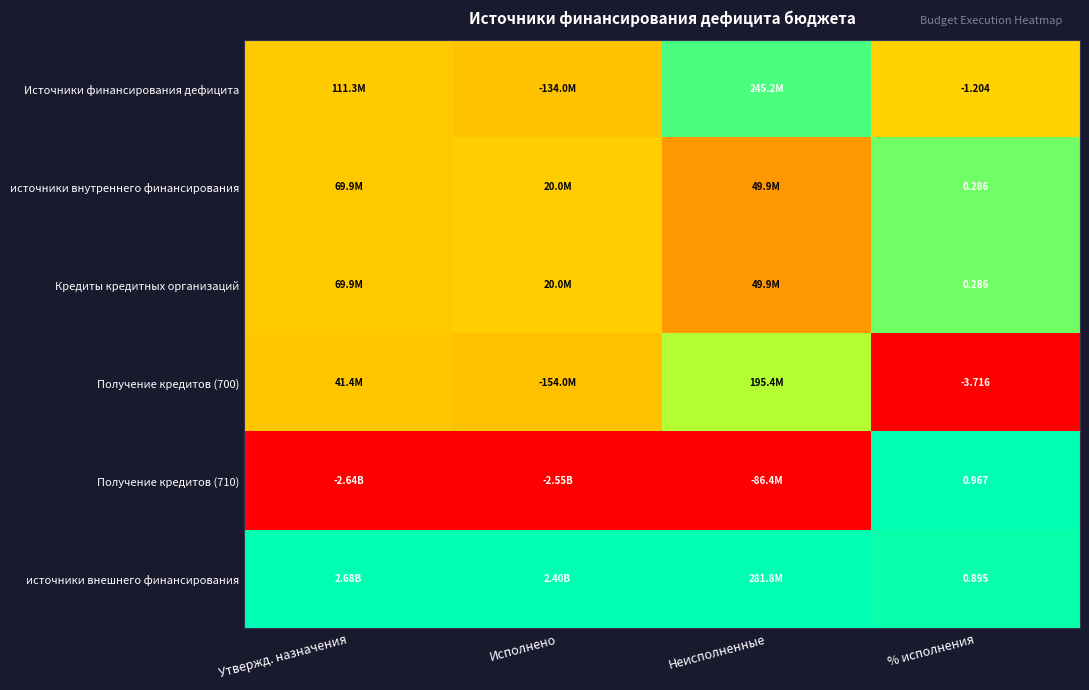

True or false: источники внешнего финансирования has a value of 1.3 at Неисполненные.

False